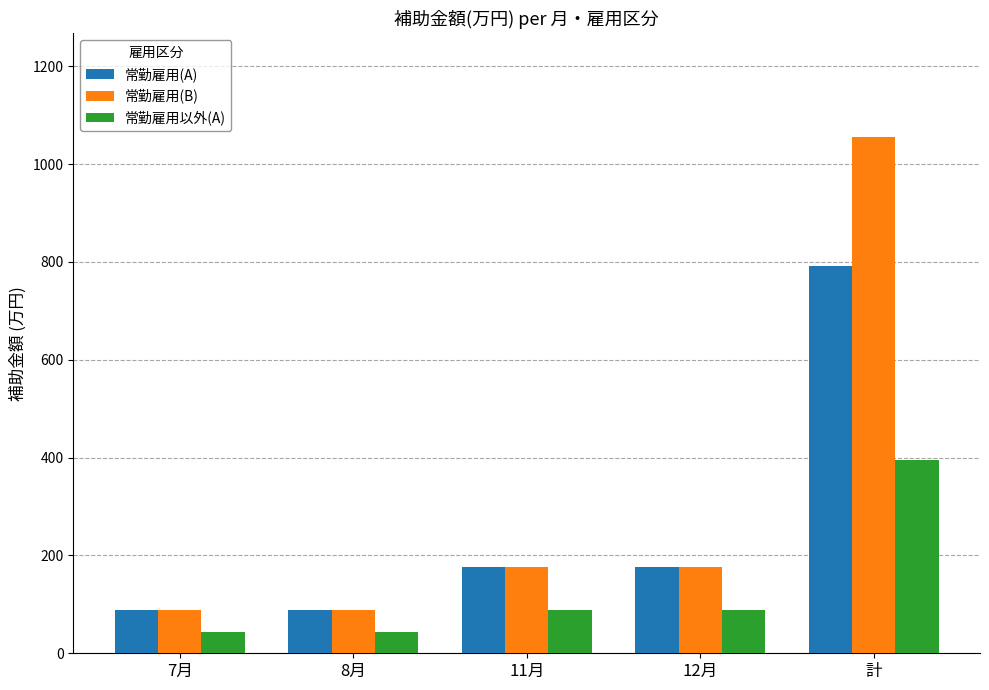

The value of 常勤雇用(A) at 7月 is 88. True or false?

True